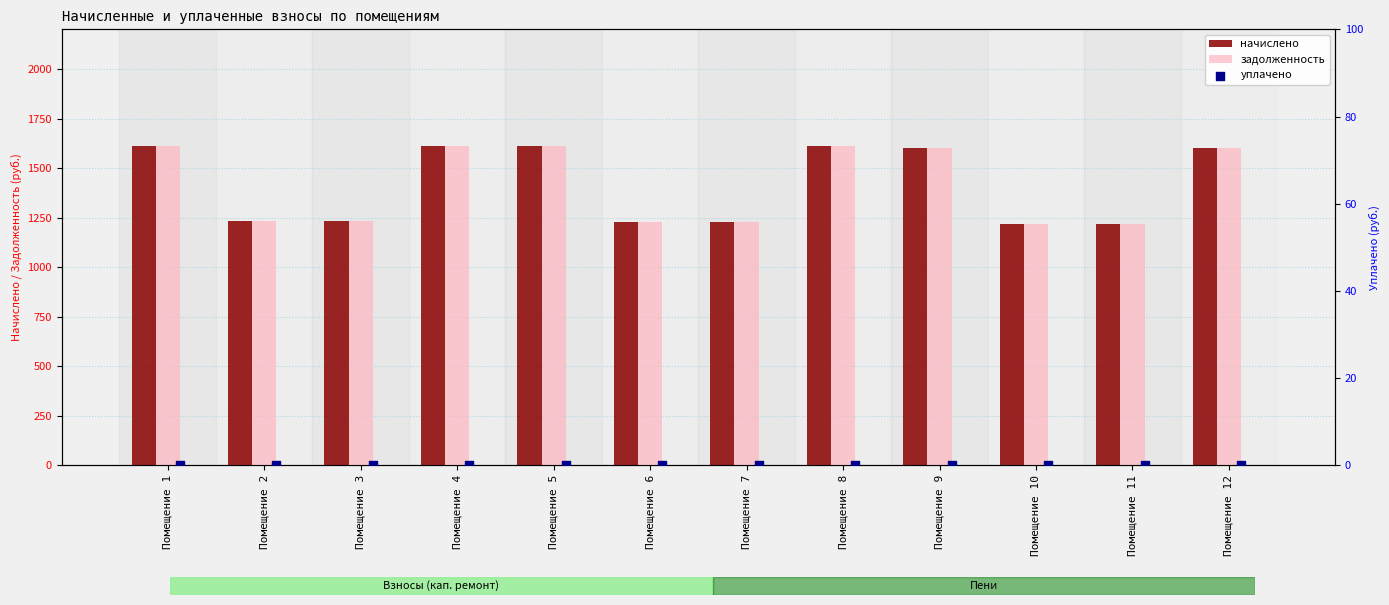

The value of задолженность at Помещение 8 is 2408.9. True or false?

False